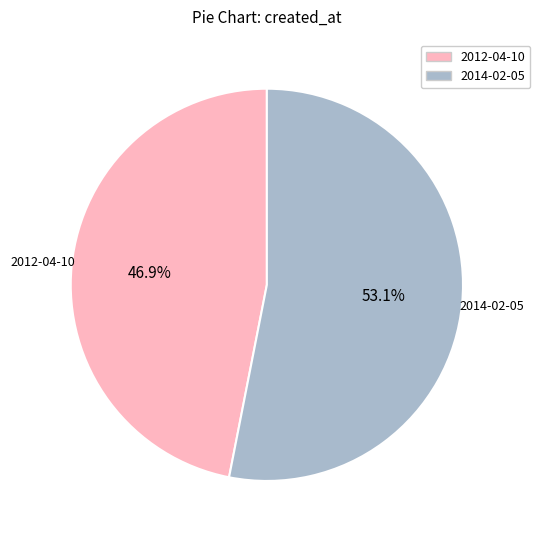

To the nearest percent, what is the difference between the largest and smallest slice percentages?

6%